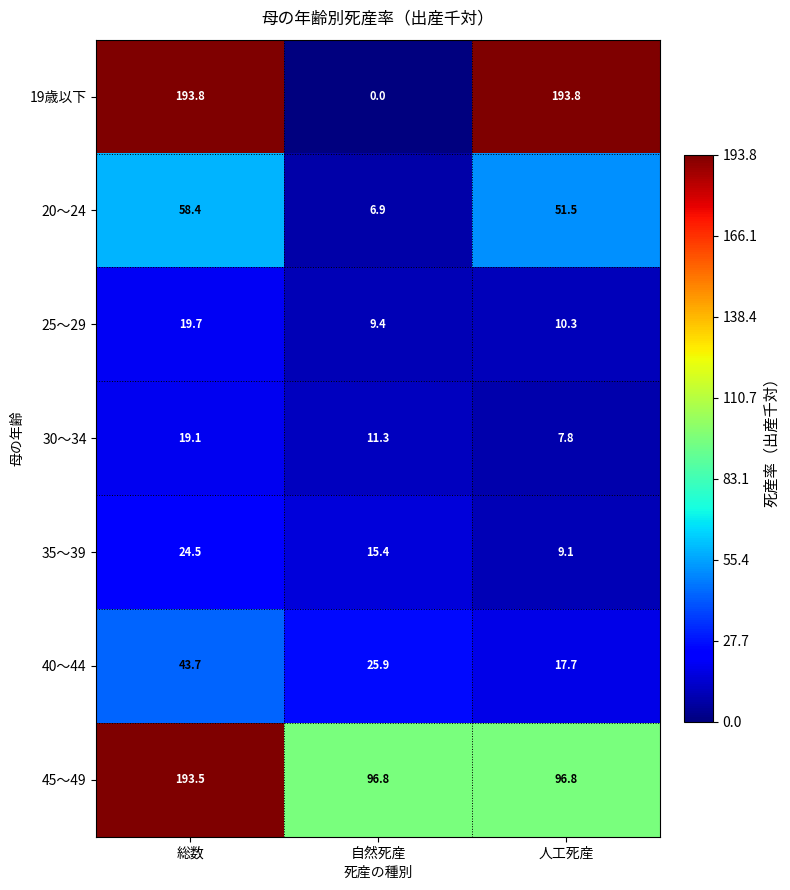

What is the maximum value shown in the chart?

193.8